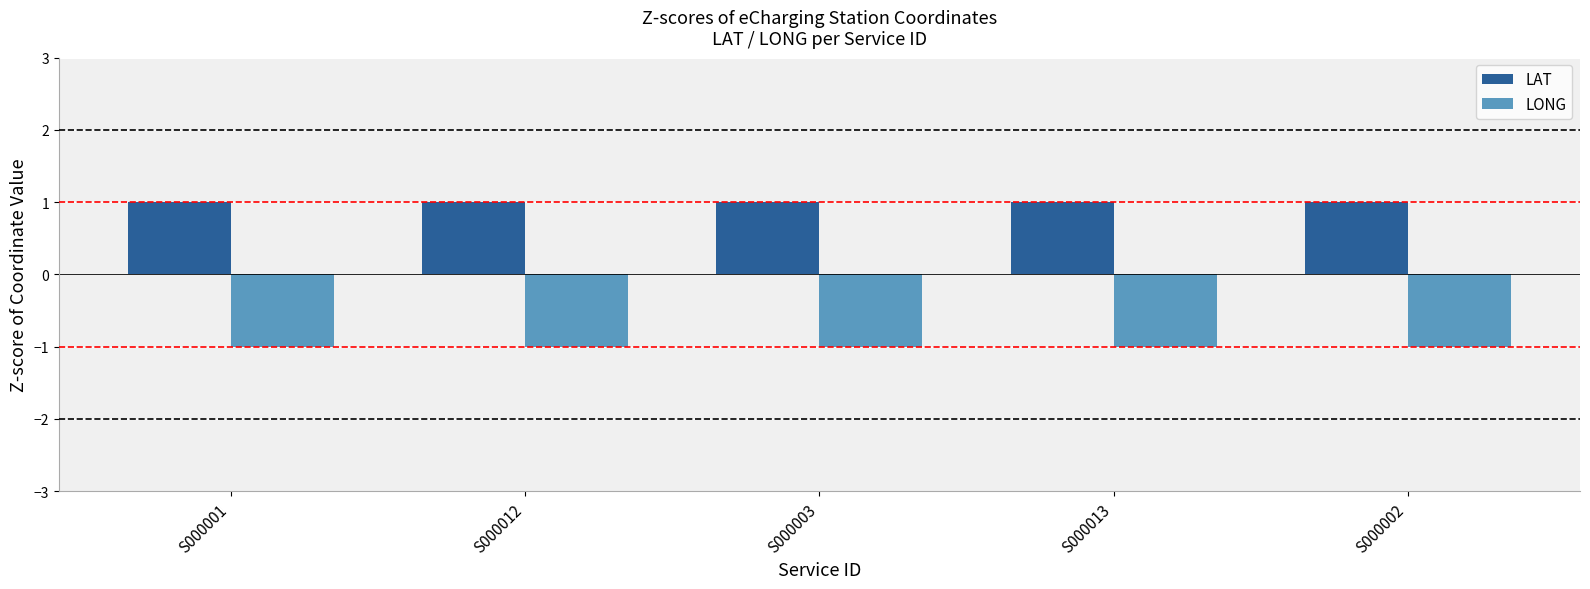

What is the lowest value of the LAT series?

1.0